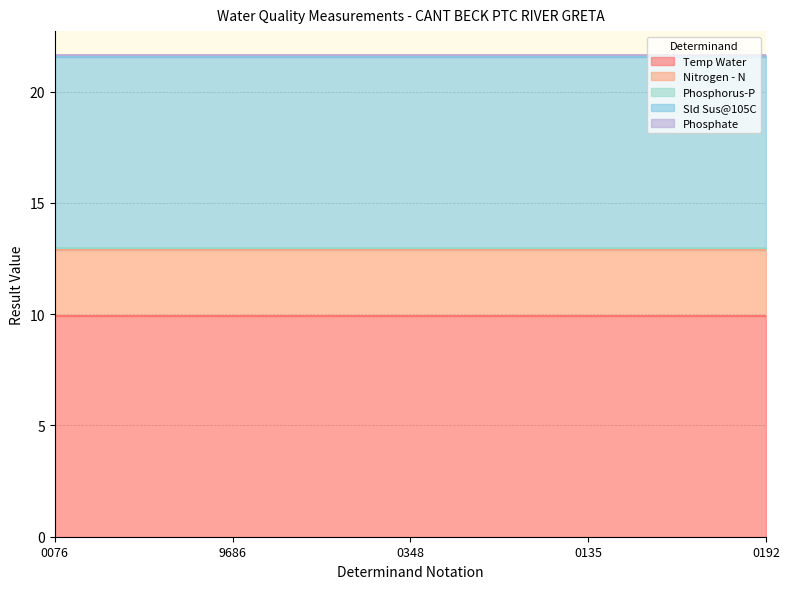

What is the sum of all Sld Sus@105C values?

43.0